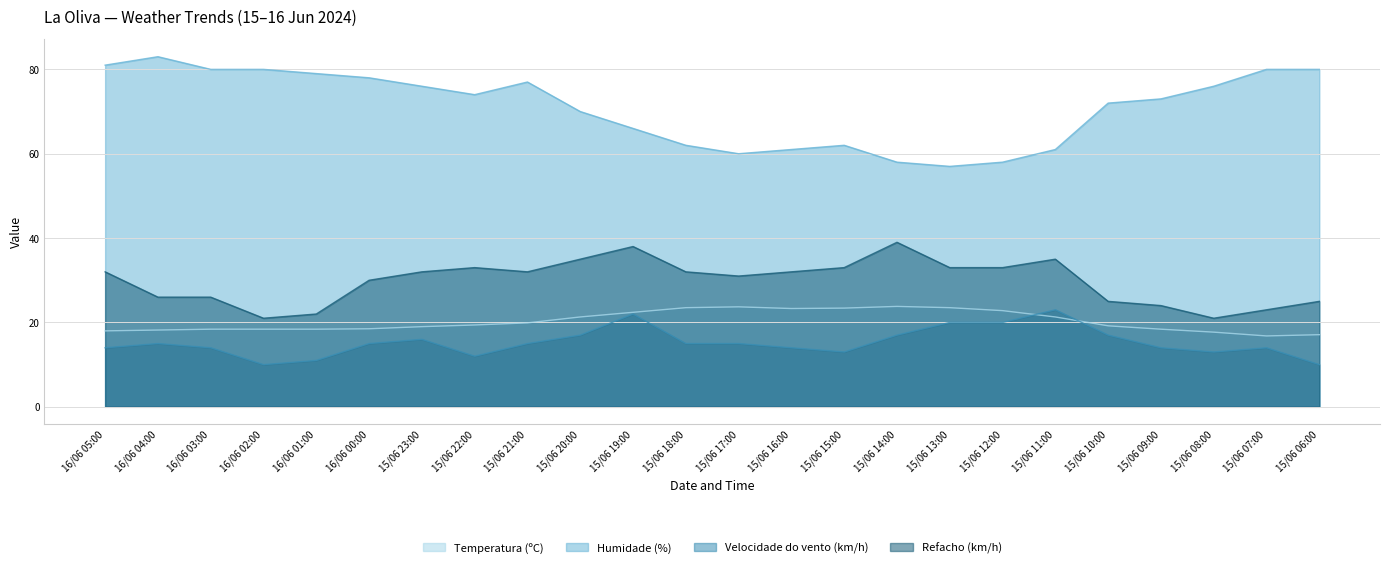

What is the total value across all series at 16/06 02:00?

129.4